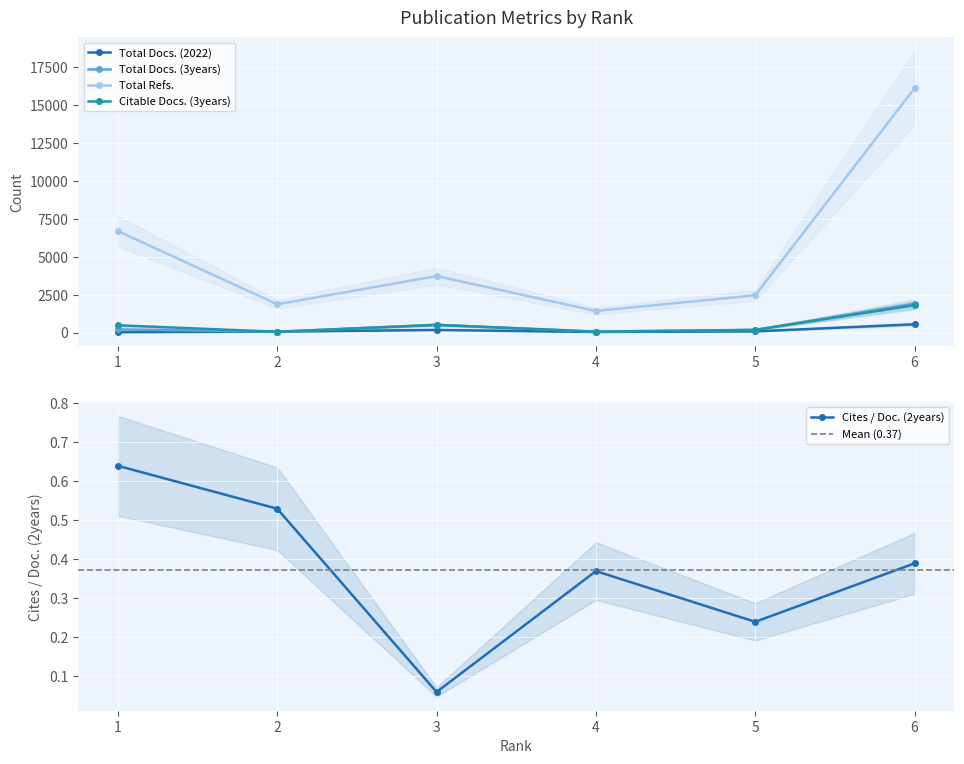

The value of Total Docs. (3years) at 4 is 59.0. True or false?

True